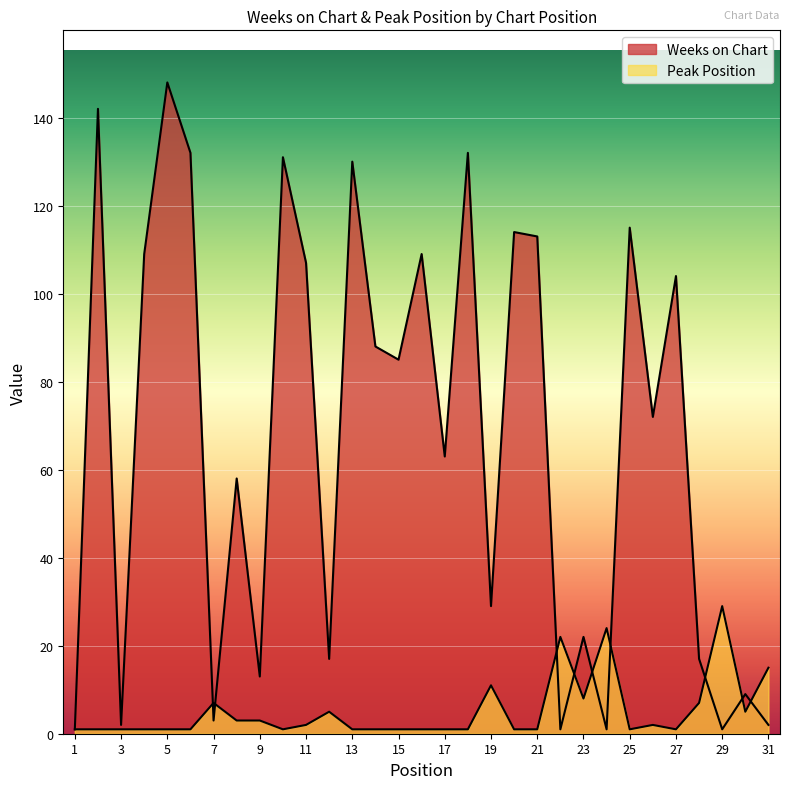

Reading left to right, what are all the values shown in this chart?

Weeks on Chart: 1=1	2=142	3=2	4=109	5=148	6=132	7=3	8=58	9=13	10=131	11=107	12=17	13=130	14=88	15=85	16=109	17=63	18=132	19=29	20=114	21=113	22=1	23=22	24=1	25=115	26=72	27=104	28=17	29=1	30=9	31=2
Peak Position: 1=1	2=1	3=1	4=1	5=1	6=1	7=7	8=3	9=3	10=1	11=2	12=5	13=1	14=1	15=1	16=1	17=1	18=1	19=11	20=1	21=1	22=22	23=8	24=24	25=1	26=2	27=1	28=7	29=29	30=5	31=15